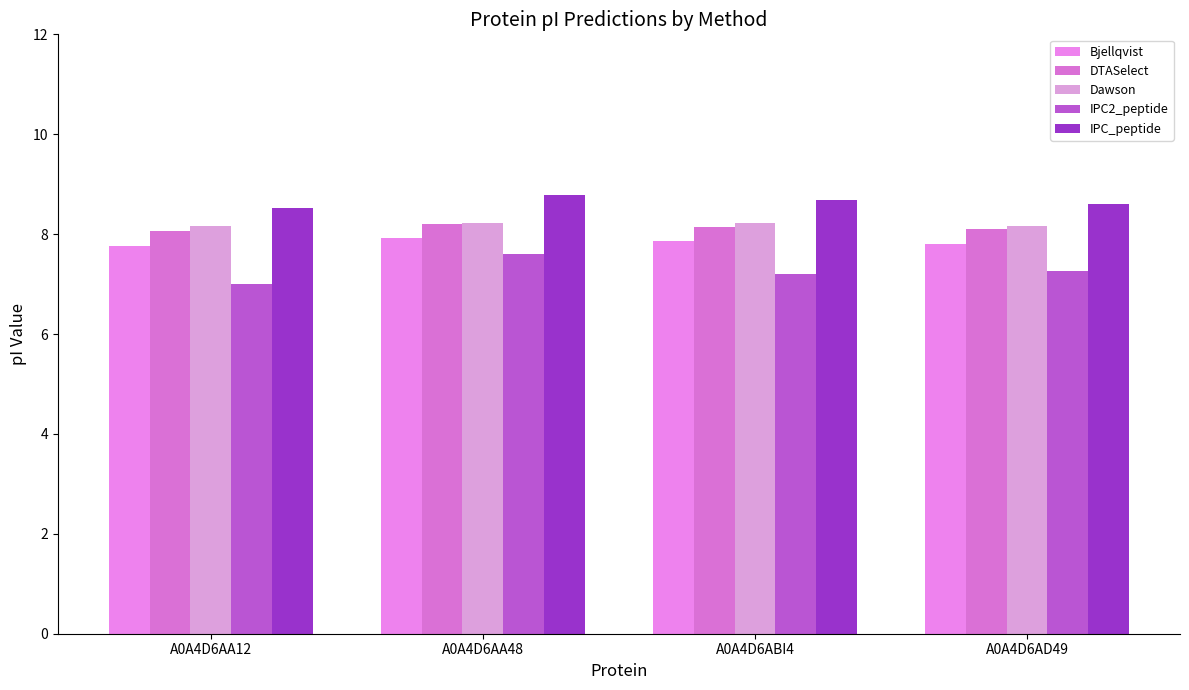

What is the sum of all Bjellqvist values?

31.4